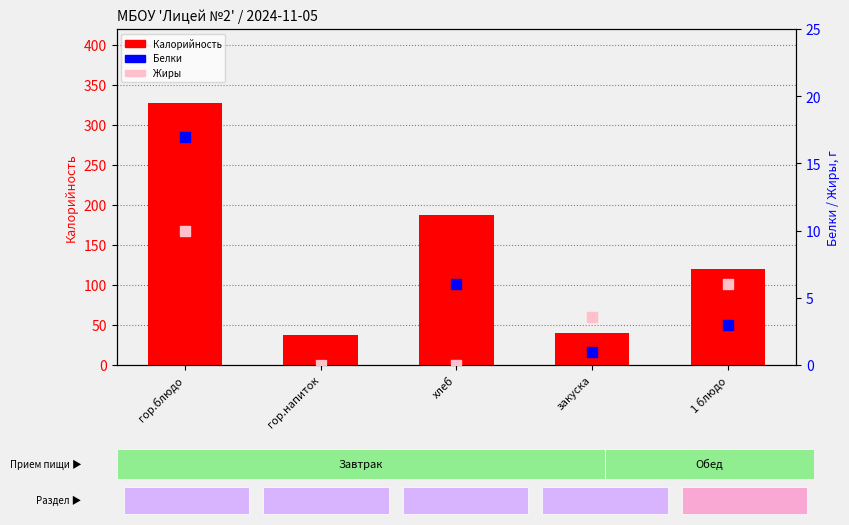

What is the total value across all series at хлеб?

194.0